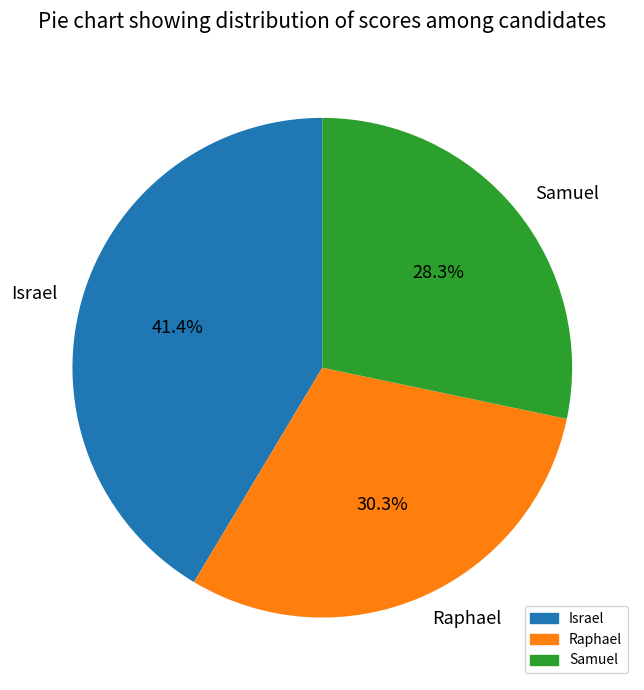

Count the number of slices in the pie.

3